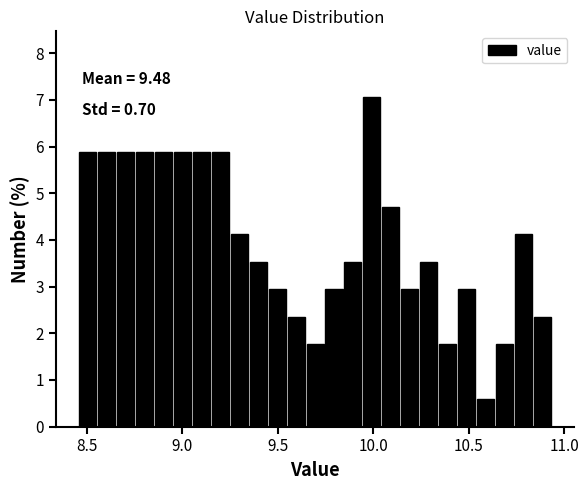

Around what value on the x-axis is the tallest bar? Give the approximate position of its centre, as read against the axis.

10.00